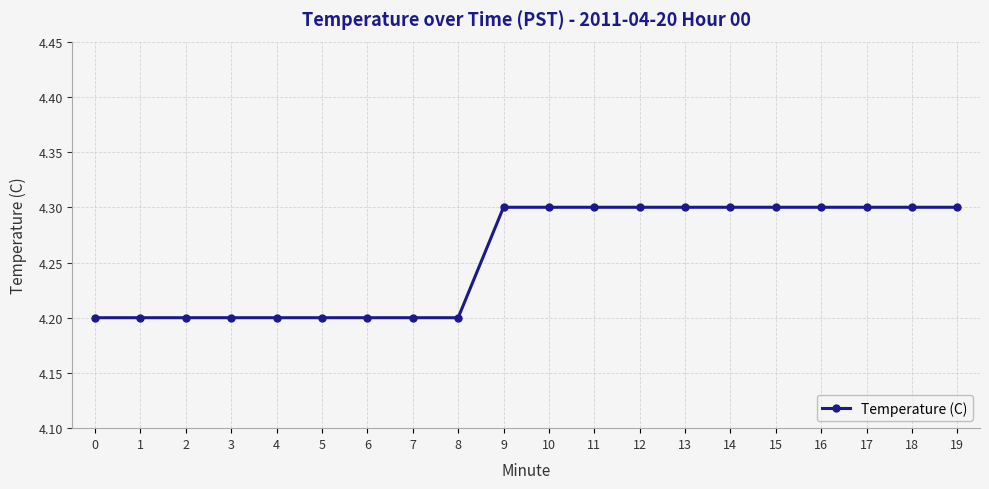

Approximately how many times larger is the value at 3 compared to 2?

1.0